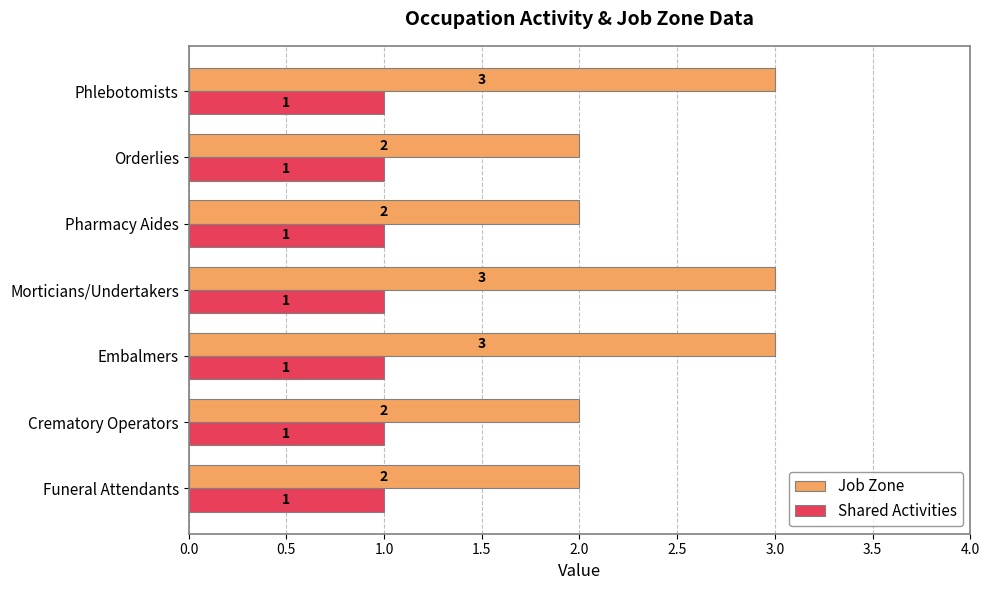

Which series has the largest total across all categories?

Job Zone